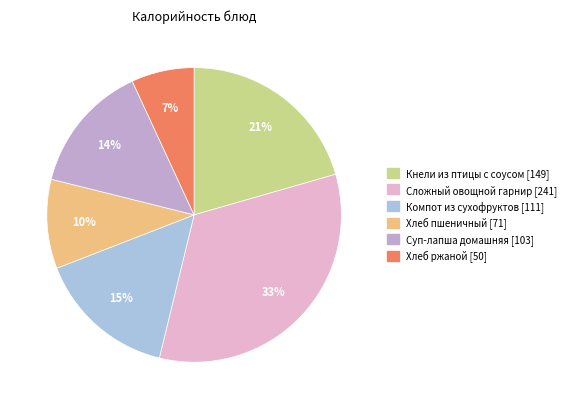

To the nearest percent, what is the average slice percentage?

17%